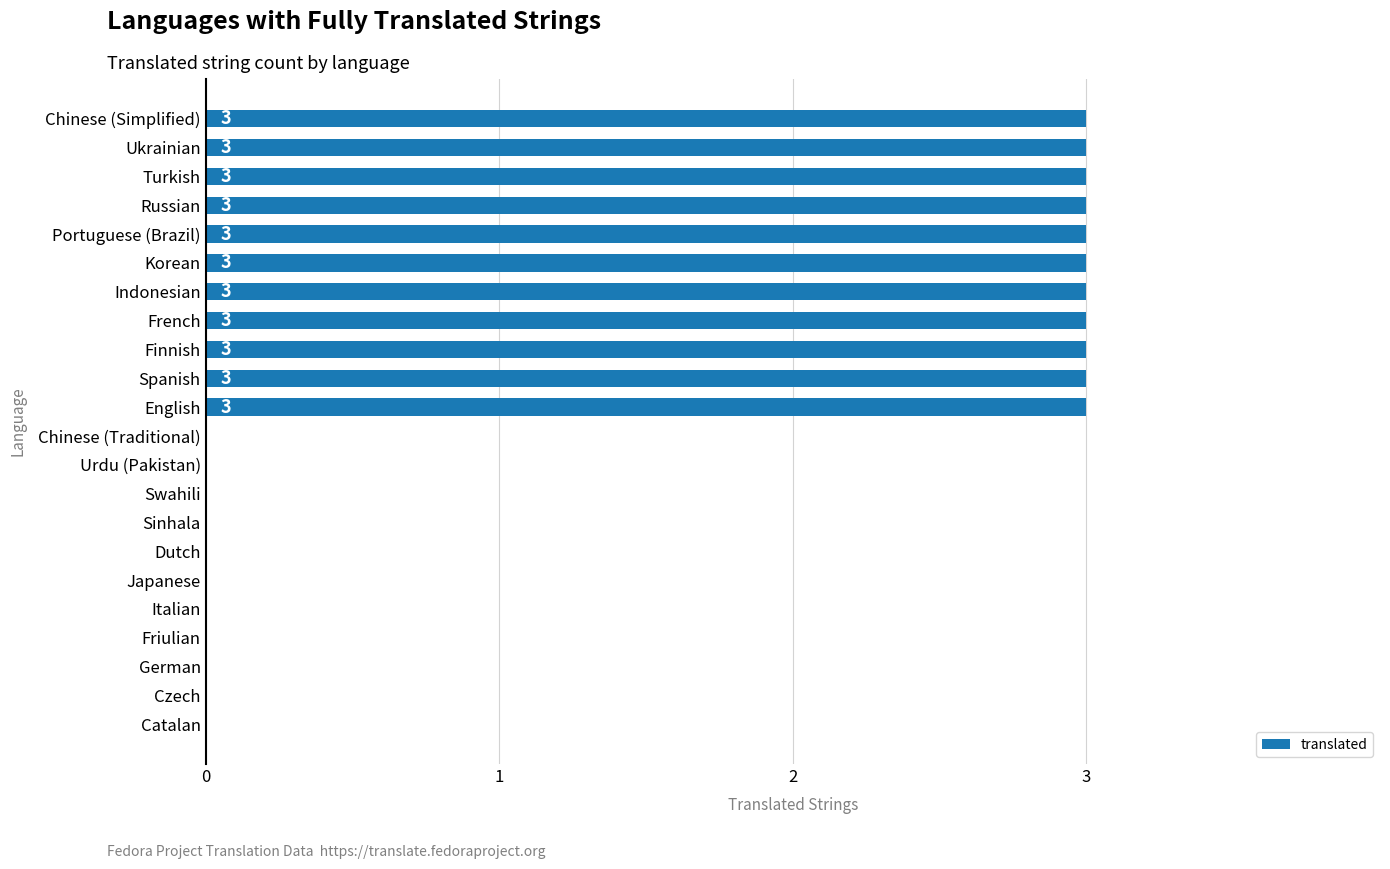

Count the number of categories in the chart.

22